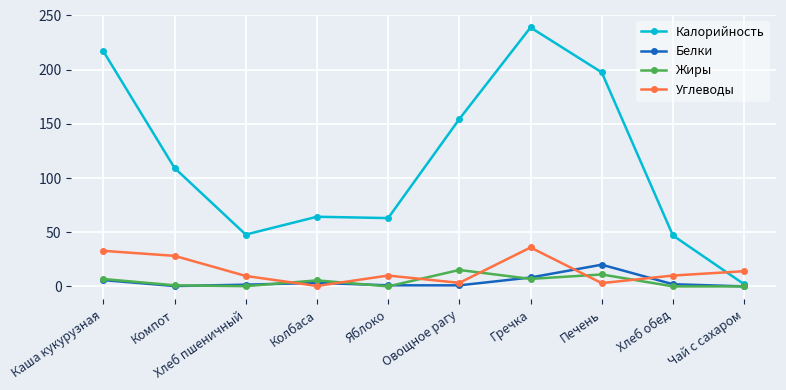

How many values in the Жиры series are below 5?

5